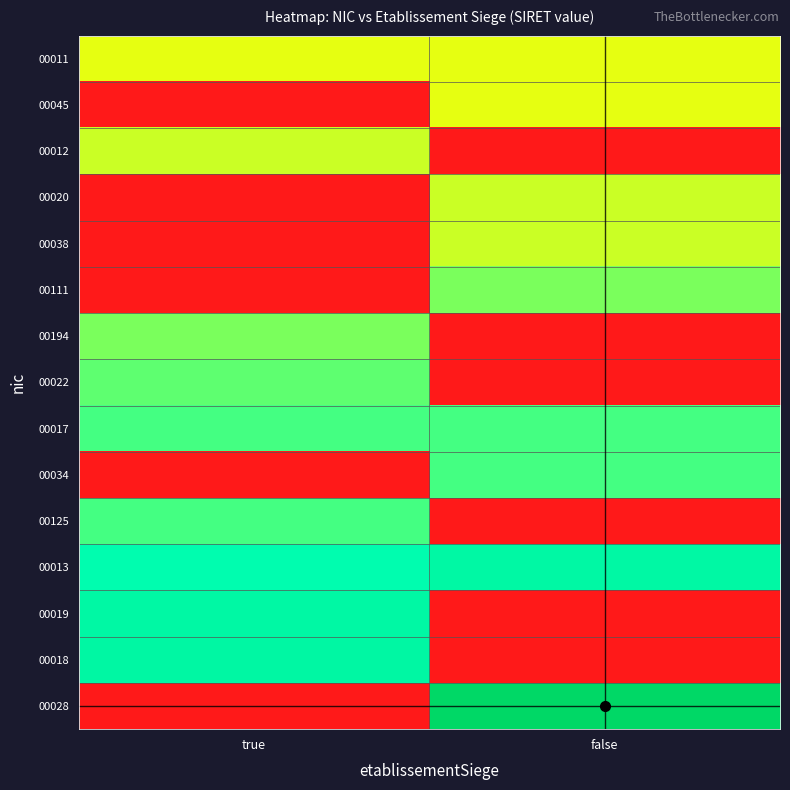

What is the difference between the highest and lowest values at false?

1.0